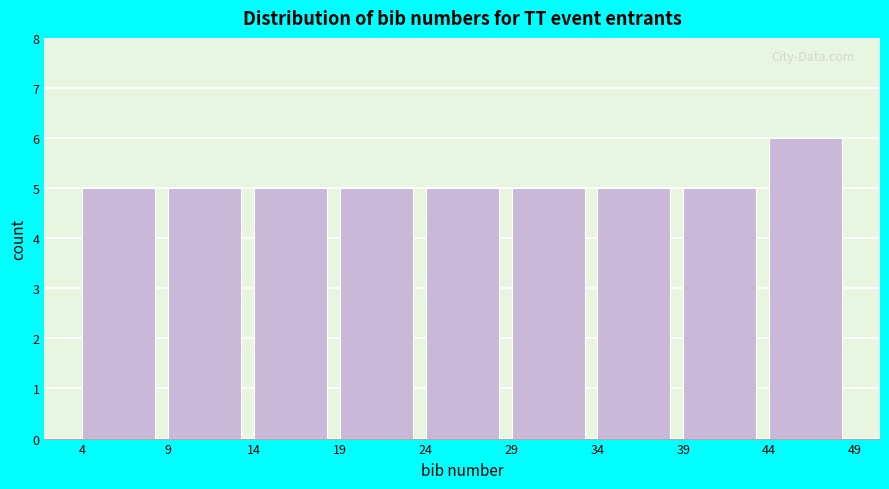

Over which range of the x-axis is the bar tallest?

44 to 49